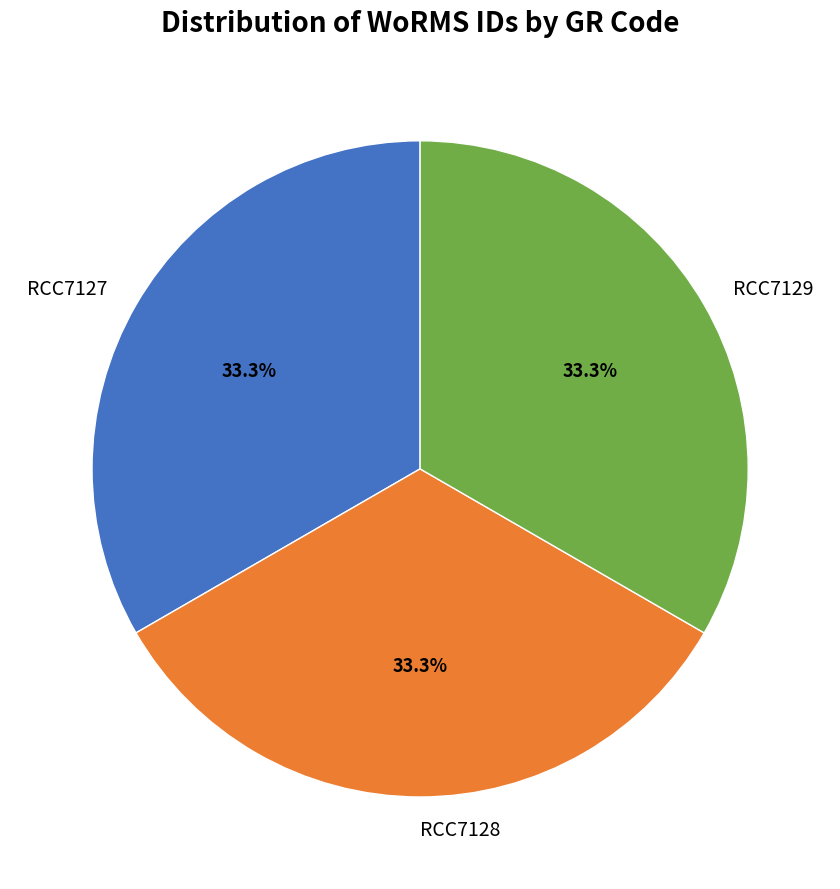

To the nearest percent, what is the combined percentage of RCC7129 and RCC7127?

67%